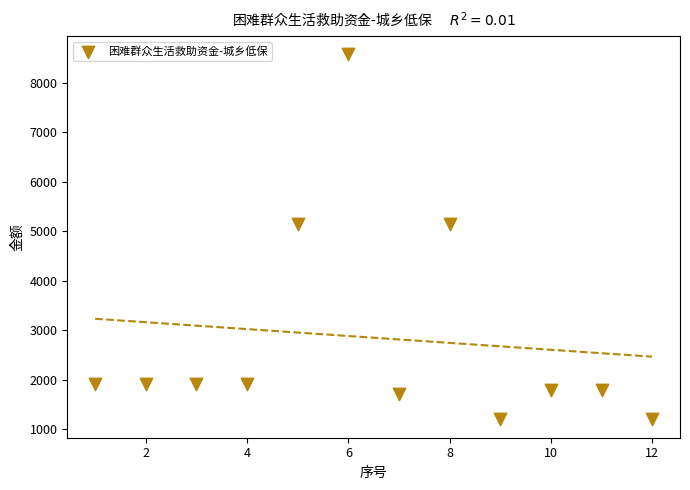

What is the range of X values (max minus min)?

11